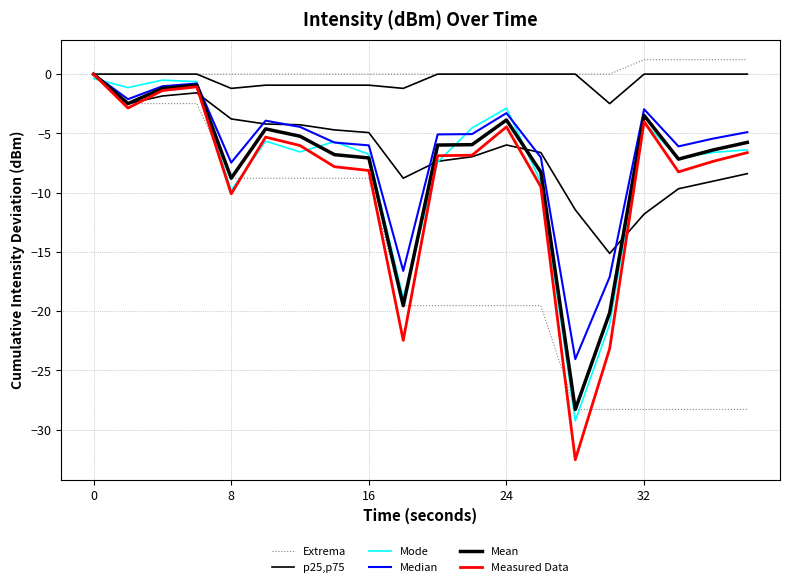

Count the number of categories in the chart.

20